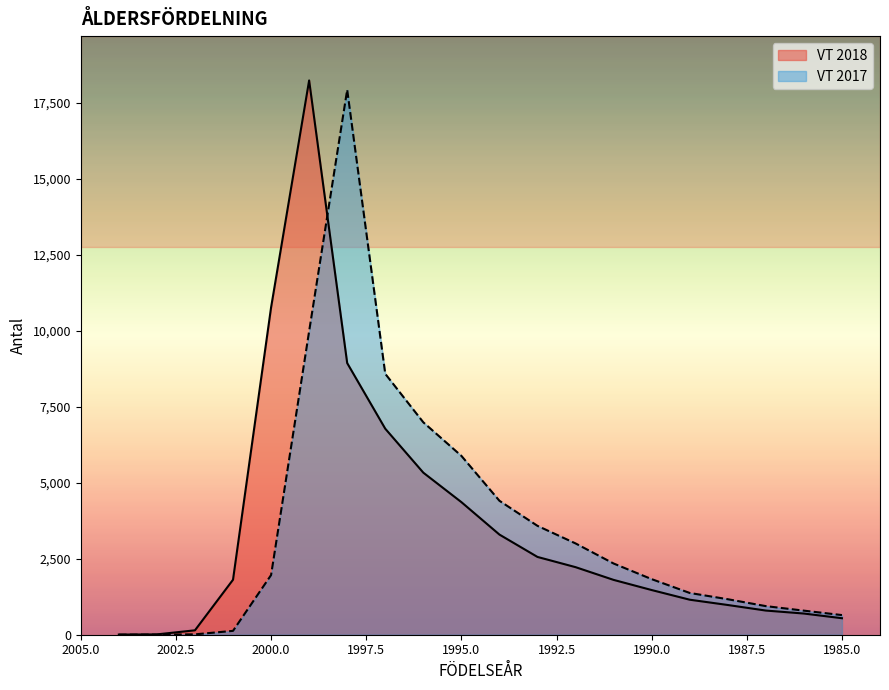

True or false: VT 2017 has a value of 5 at 2003.

False